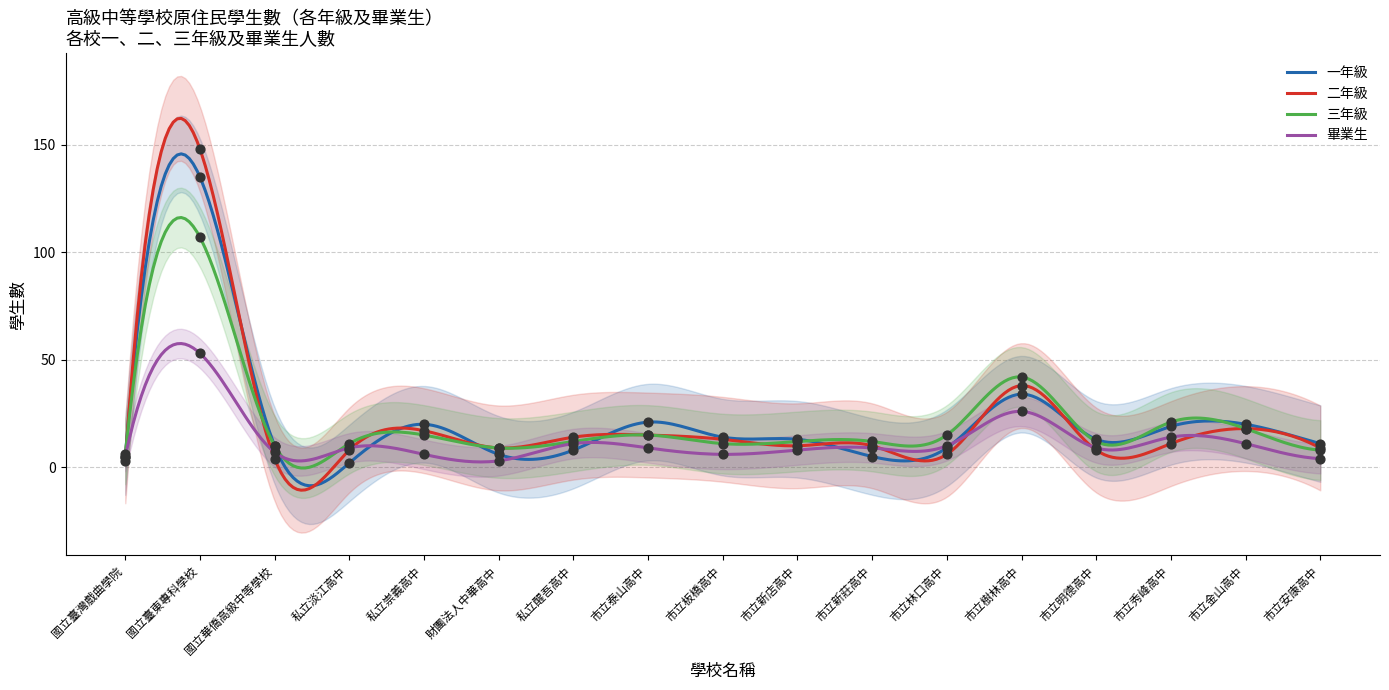

What are all the series names shown in the legend?

一年級, 二年級, 三年級, 畢業生